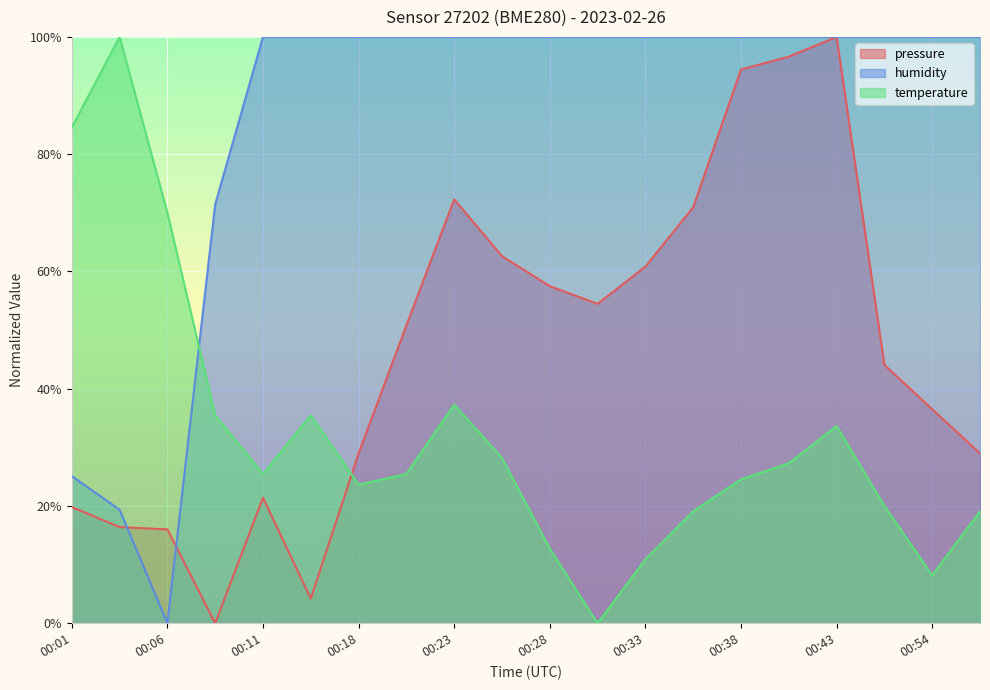

How many interior local valleys does the pressure series have?

3